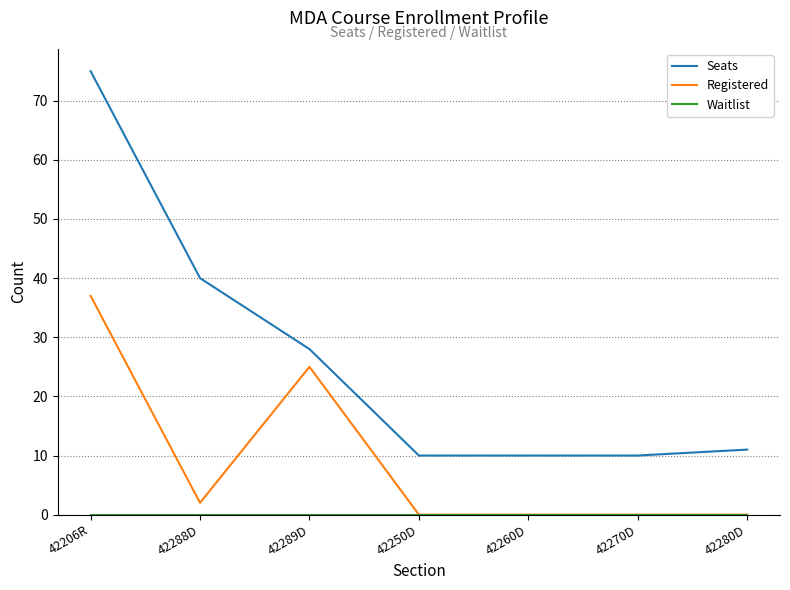

What is the average value of the Seats series?

26